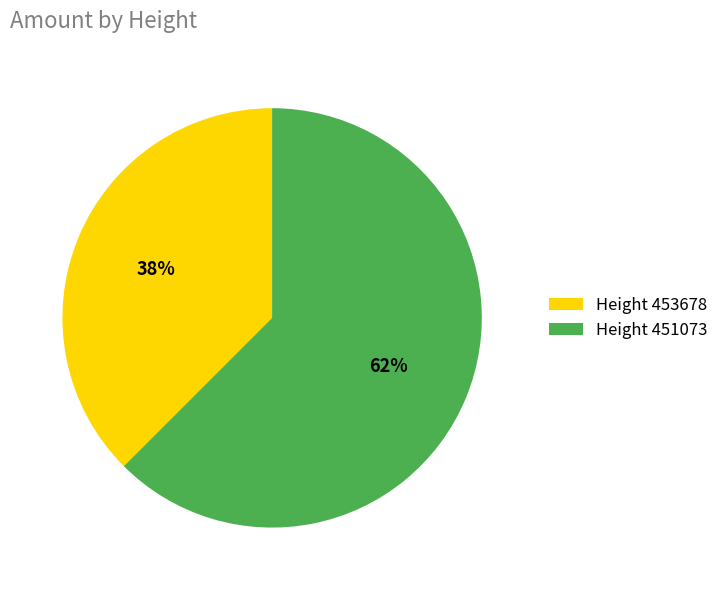

To the nearest percent, what is the average slice percentage?

50%